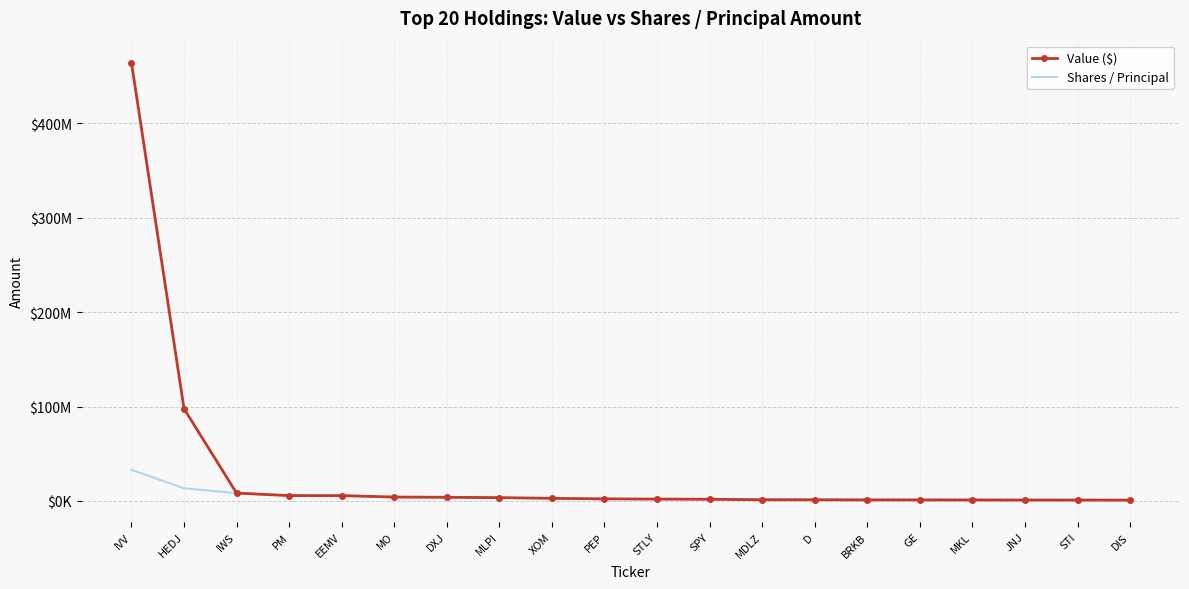

What are all the series names shown in the legend?

Value ($), Shares / Principal